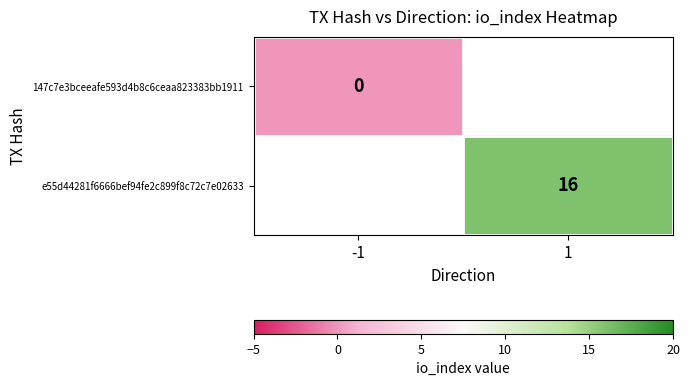

True or false: e55d44281f6666bef94fe2c899f8c72c7e02633 has a value of 22 at 1.

False